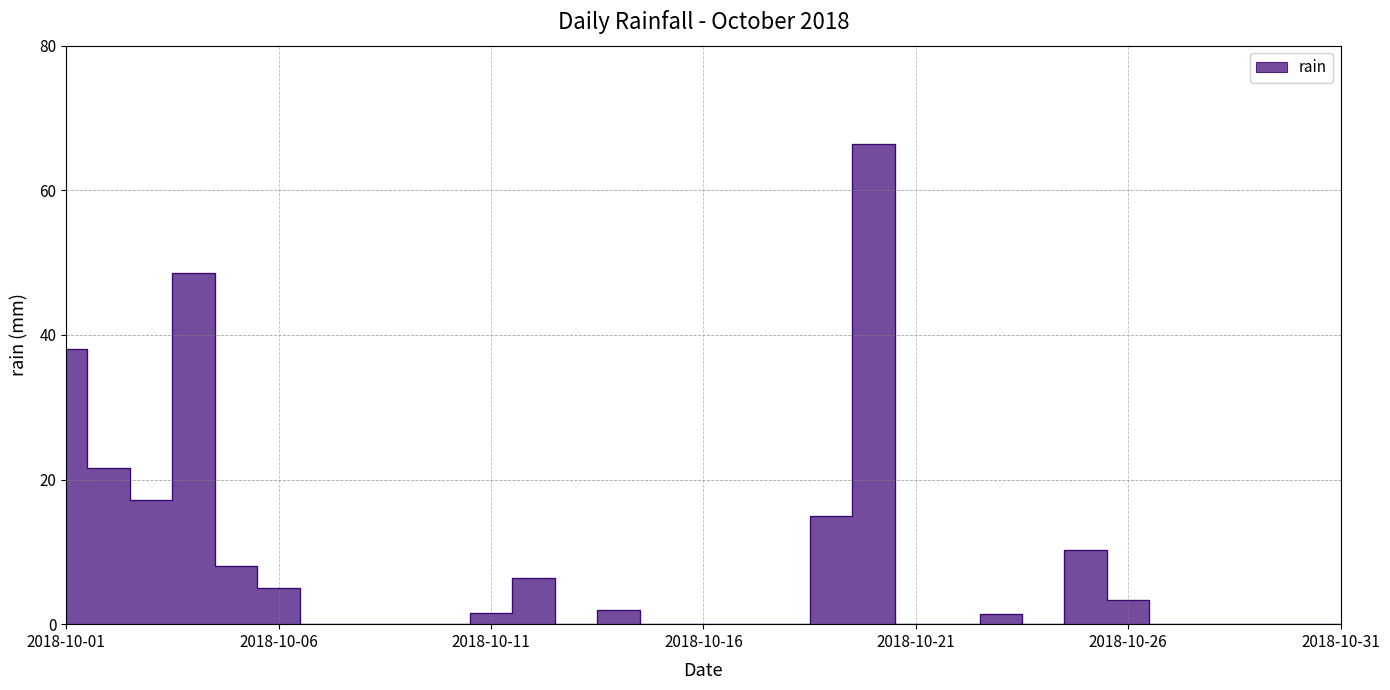

Reading right to left, transcribe all the data shown in this chart.

0.0	0.0	0.0	0.0	0.0	3.4	10.2	0.0	1.4	0.0	0.0	66.4	15.0	0.0	0.0	0.0	0.0	2.0	0.0	6.4	1.6	0.0	0.0	0.0	0.0	5.0	8.0	48.6	17.2	21.6	38.0